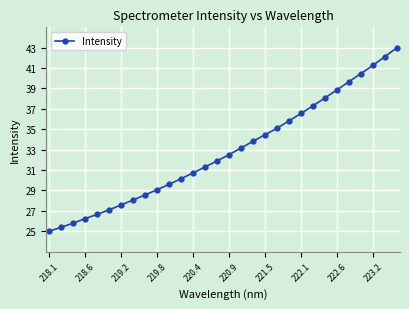

Reading left to right, list all the values displayed in this chart.

25.0	25.4	25.8	26.2	26.7	27.1	27.6	28.1	28.6	29.1	29.6	30.2	30.7	31.3	31.9	32.5	33.2	33.8	34.5	35.1	35.8	36.6	37.3	38.1	38.9	39.7	40.5	41.3	42.1	43.0